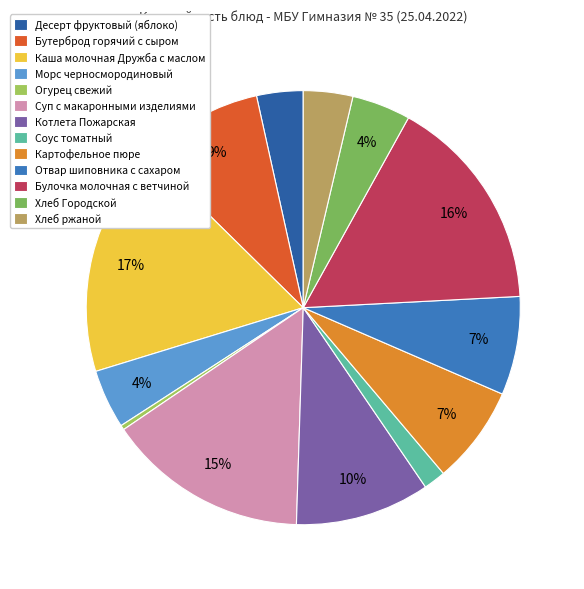

Do Хлеб Городской and Хлеб ржаной together represent more than half of the pie?

No